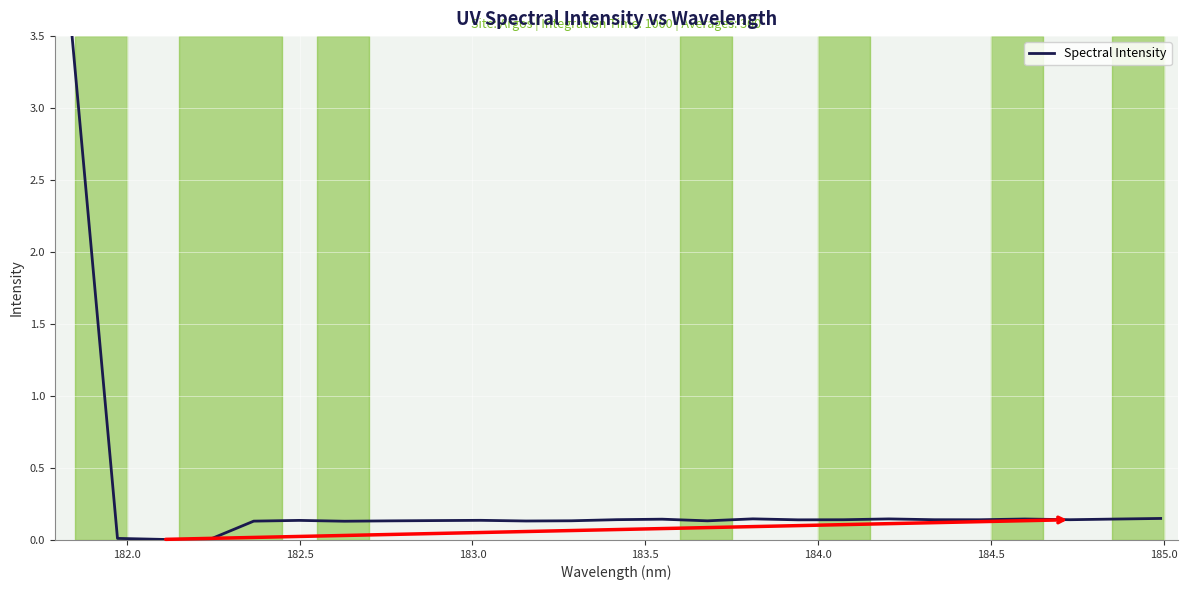

What is the greatest value displayed?

3.5